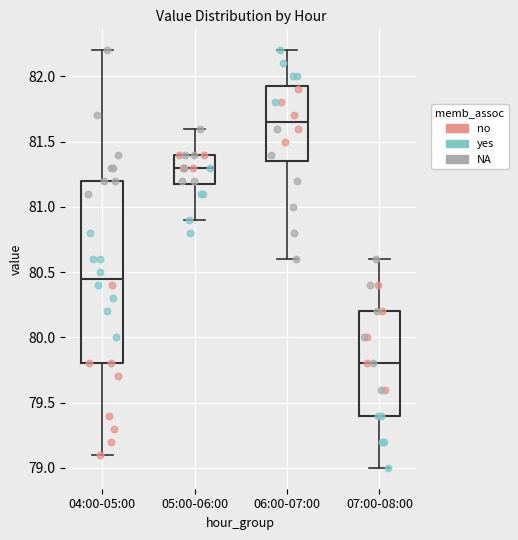

Where does the upper whisker of the box for 05:00-06:00 end on the y-axis? The values are not printed on the chart, so give them approximately, as read against the axis.

81.60